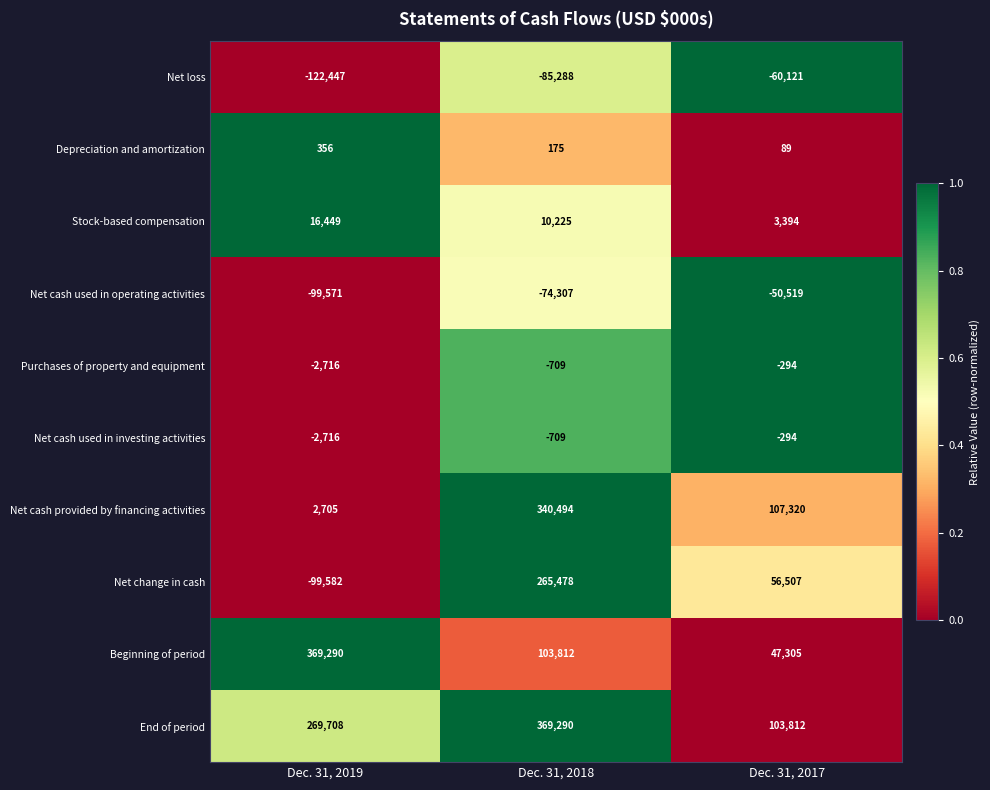

What is the sum of all Net cash used in operating activities values?

-224397